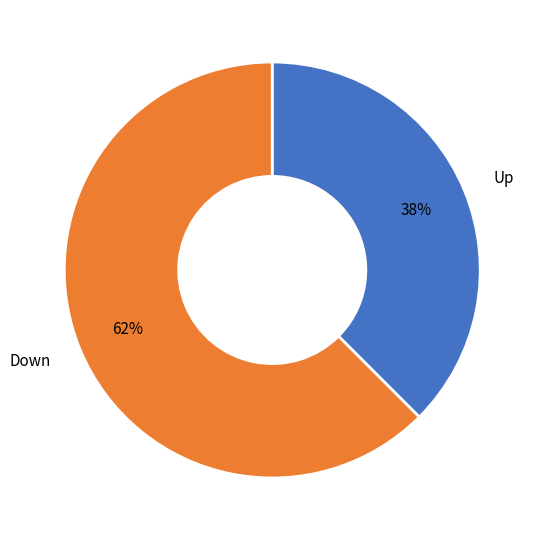

Is there any slice that represents more than half of the pie?

Yes